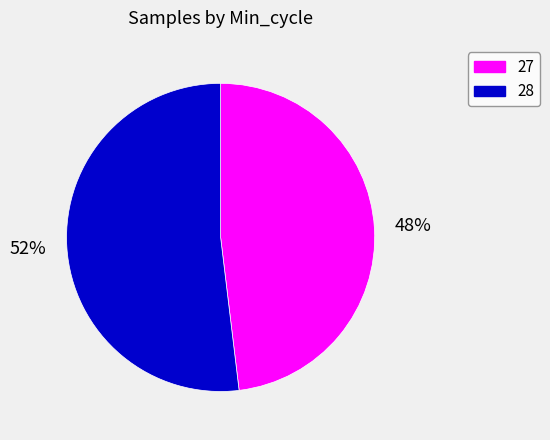

To the nearest percent, what is the average slice percentage?

50%